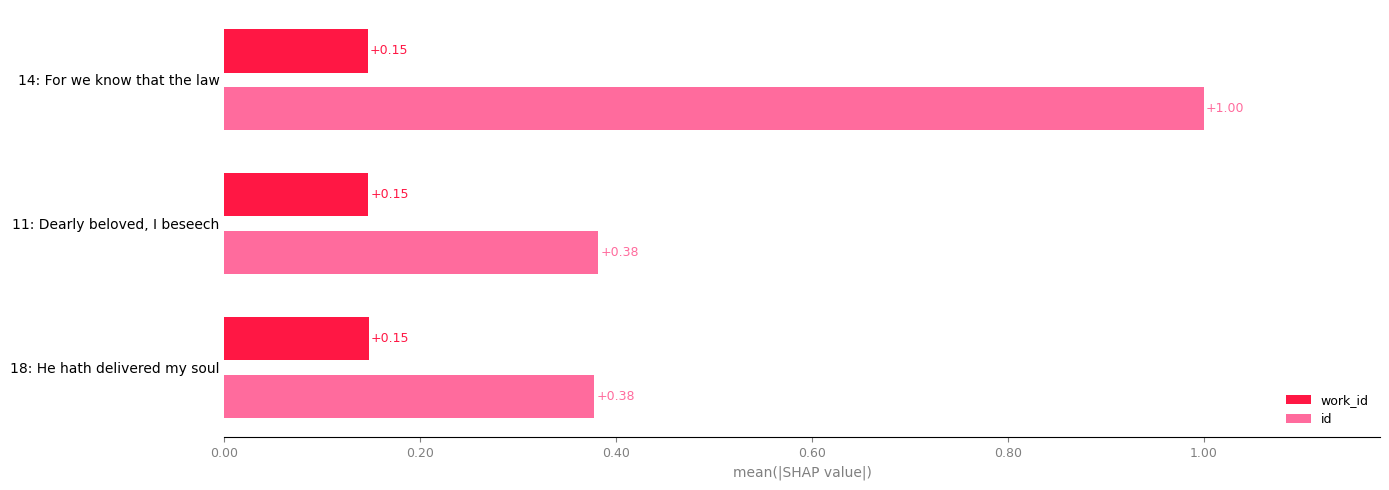

Which series has the widest spread of values?

id